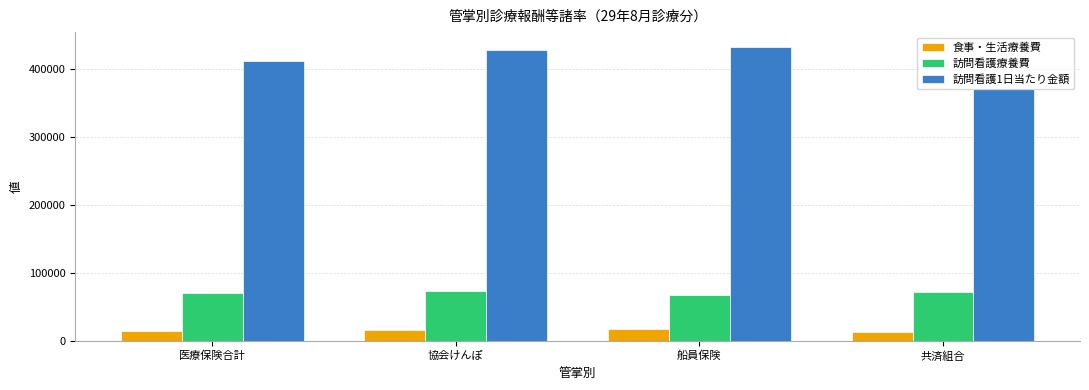

What is the difference between the highest and lowest values at 医療保険合計?

396326.9